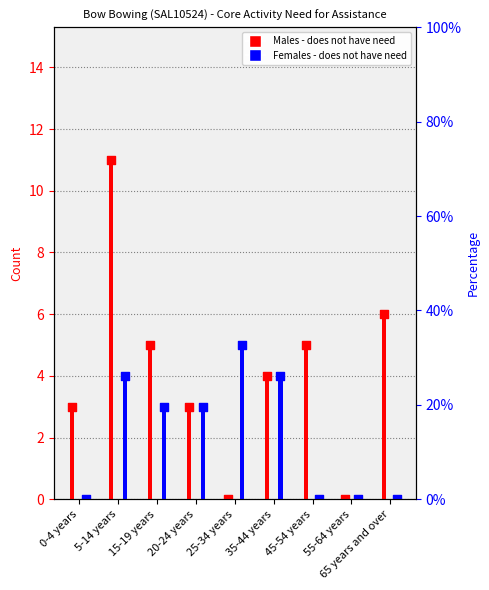

Which series reaches the maximum Y coordinate?

Males - Does not have need